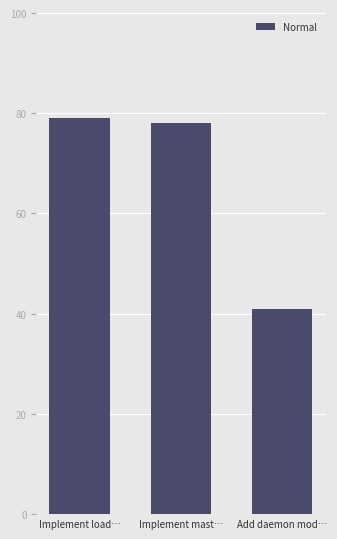

Reading left to right, transcribe all the data shown in this chart.

79	78	41